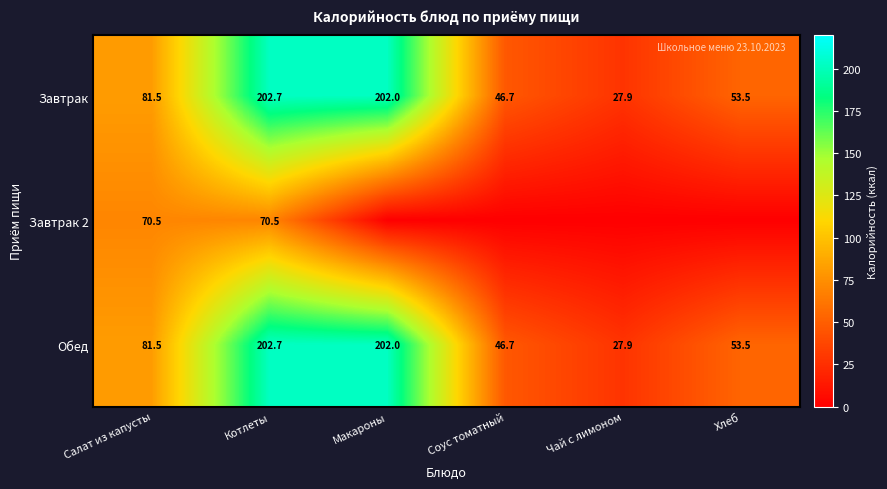

What is the difference between the maximum and minimum values in the Обед series?

174.8